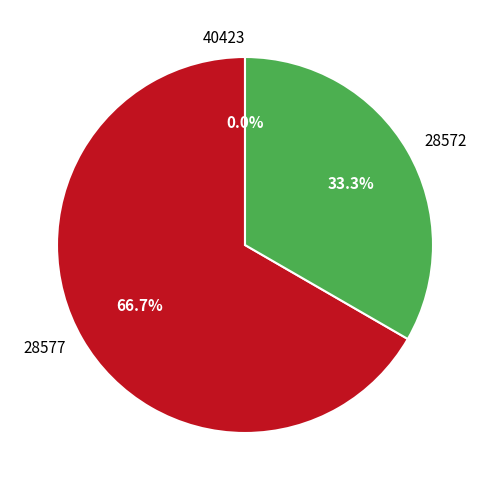

Which slice is the largest?

28577